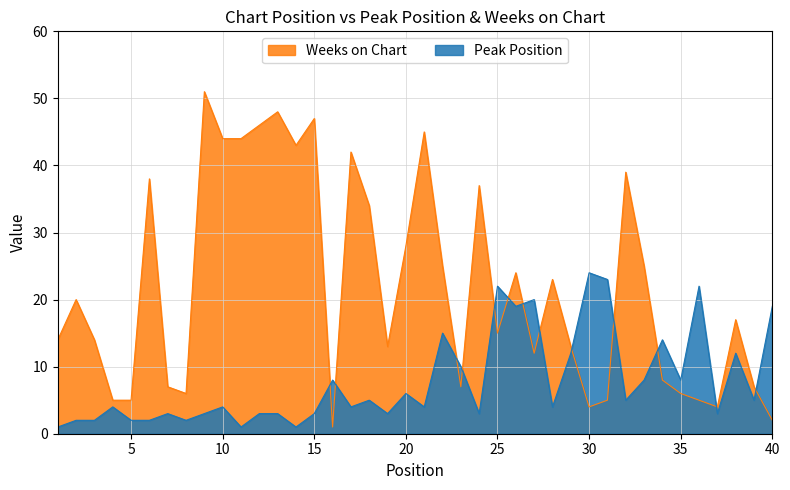

At which category does the chart reach its minimum across all series?

1